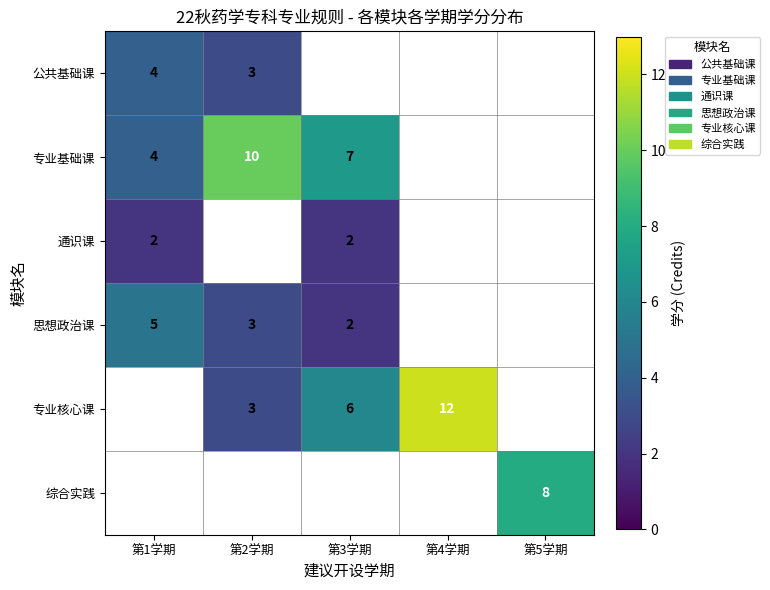

What is the spread (max minus min) of values at 第2学期?

7.0